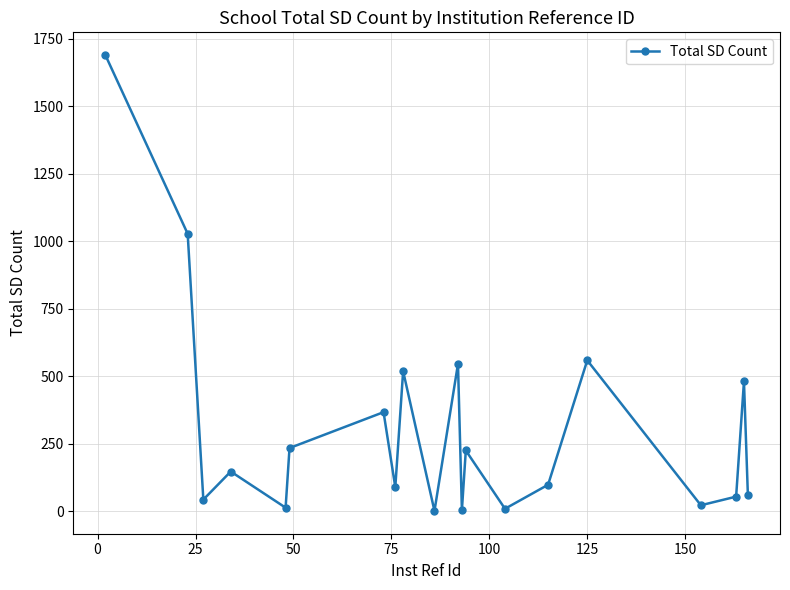

What is the average value?

309